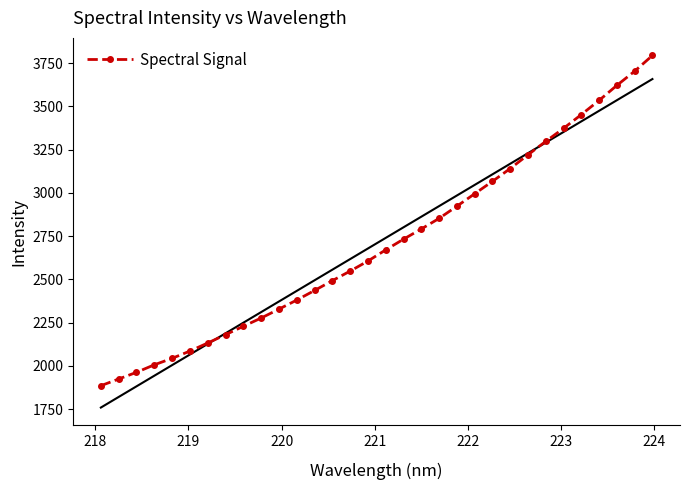

What is the value of the Spectral Signal point at the 13th from the left?

2435.9